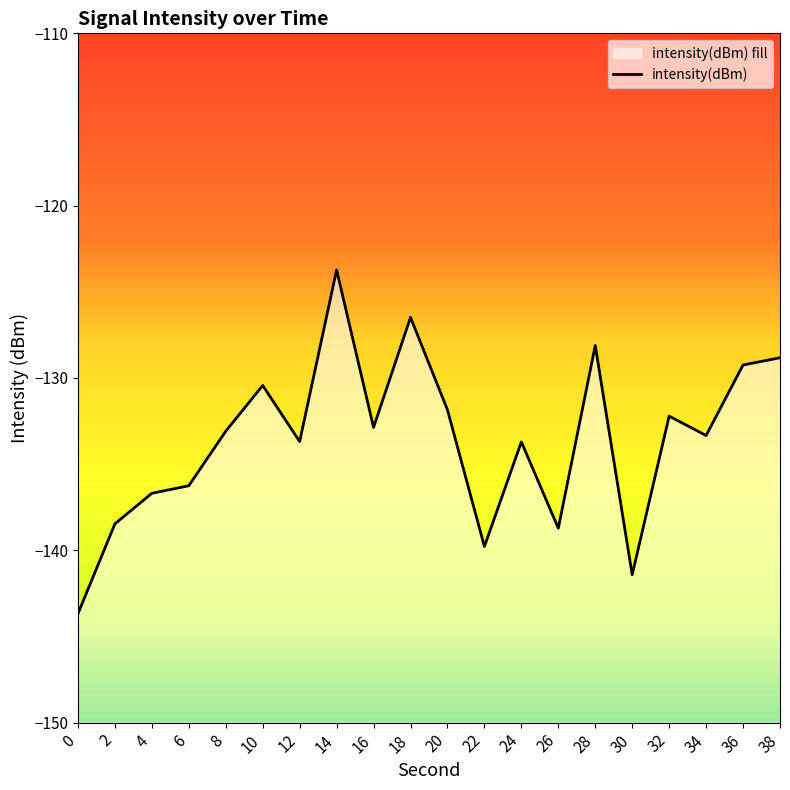

True or false: the data shows -123.7 at 14.

True